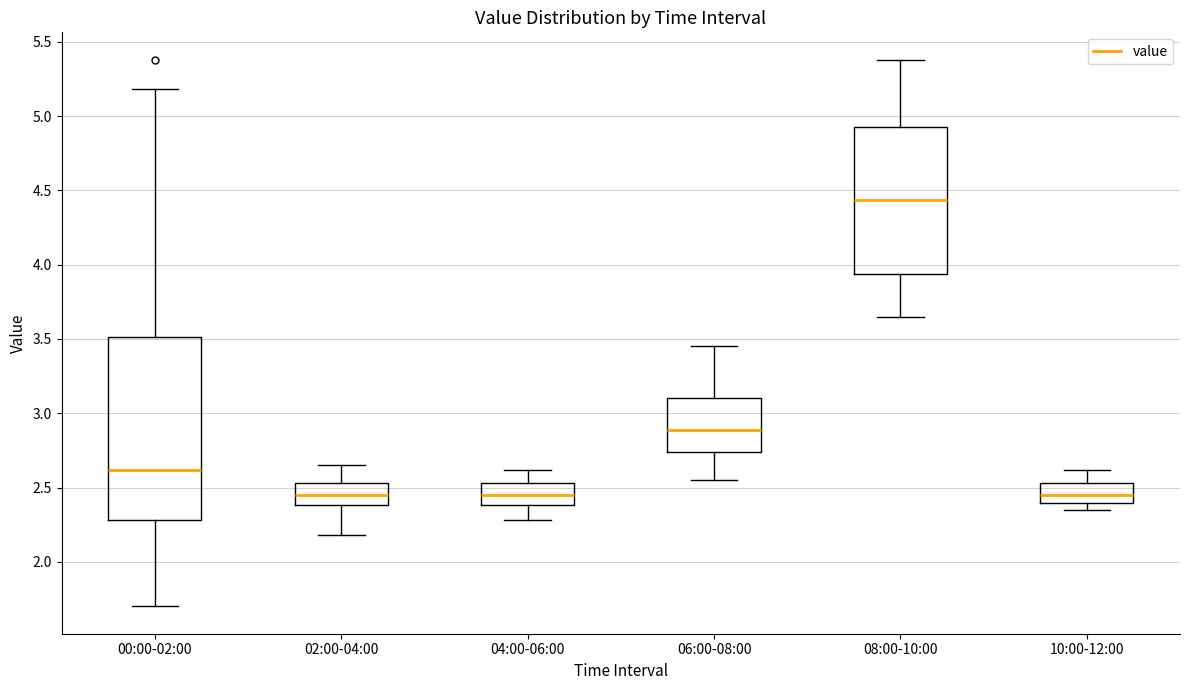

Which box is the tallest, from its lower edge to its upper edge?

00:00-02:00